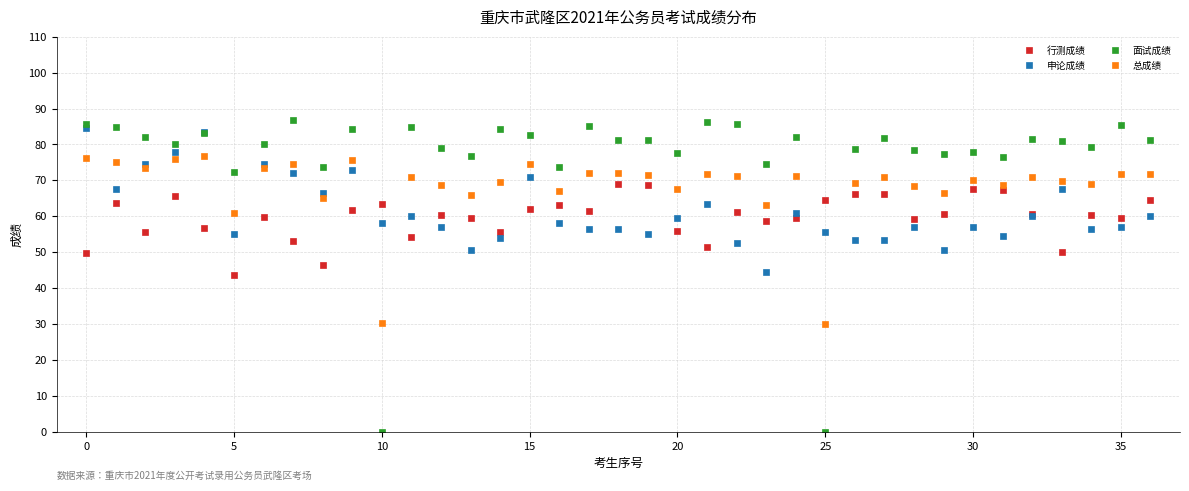

What is the value of the 申论成绩 point at the 33rd from the left?

60.0